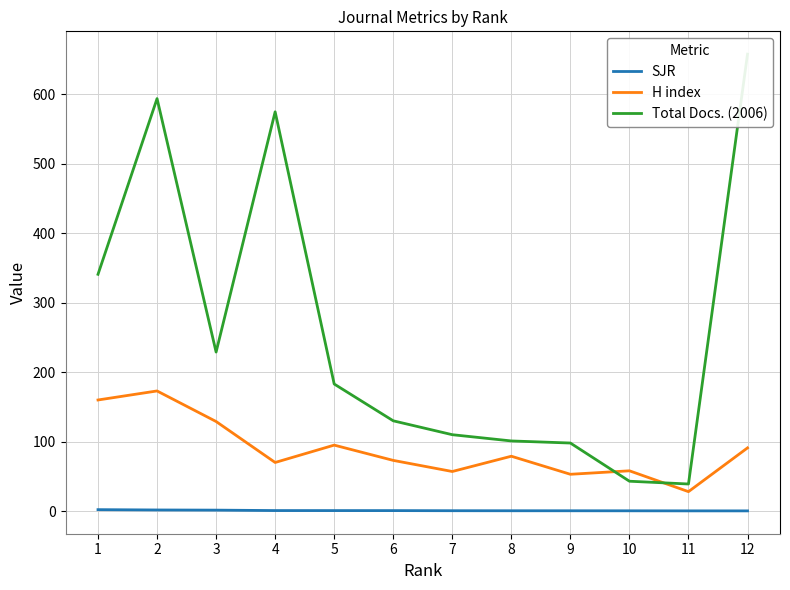

How many interior local peaks does the Total Docs. (2006) series have?

2